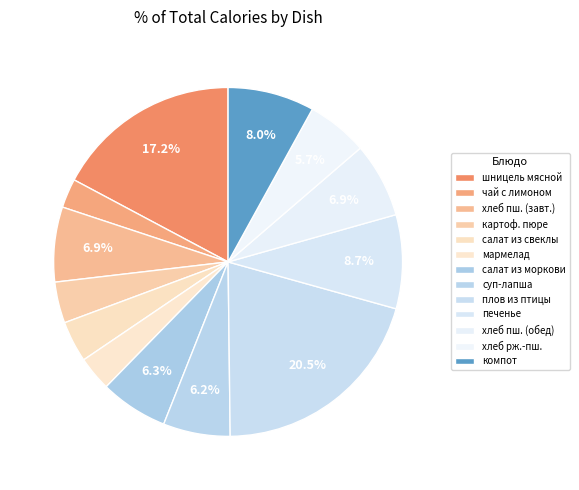

To the nearest percent, what is the difference between the largest and smallest slice percentages?

18%